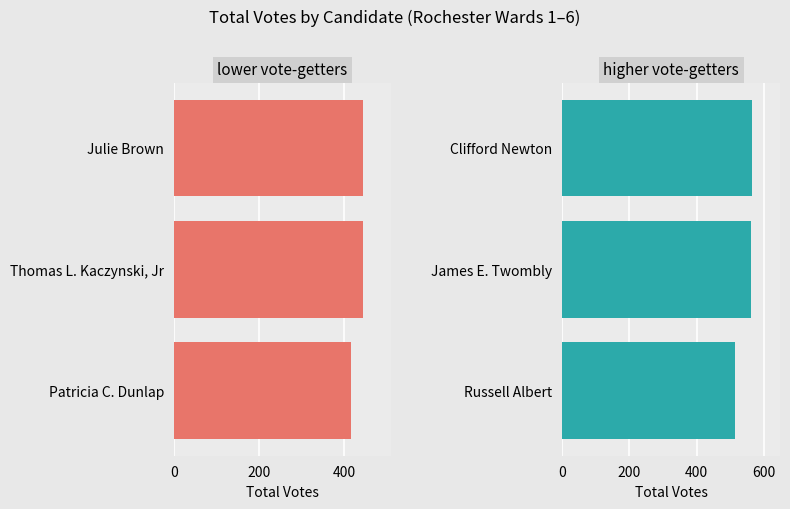

The higher vote-getters series shows 514 at Russell Albert. True or false?

True